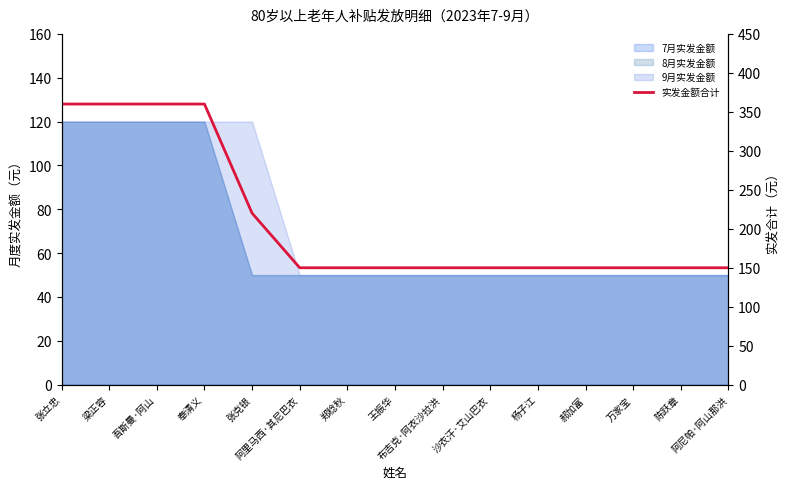

Reading left to right, what are all the values shown in this chart?

张立忠=360	梁正容=360	吾斯曼·阿山=360	奉清义=360	张克银=220	阿里马西·其尼巴衣=150	郑稔秋=150	王振华=150	布吉克·阿衣沙拉洪=150	沙衣汗·艾山巴衣=150	杨子江=150	郝加富=150	万家宝=150	陈跃章=150	阿尼帕·阿山那洪=150